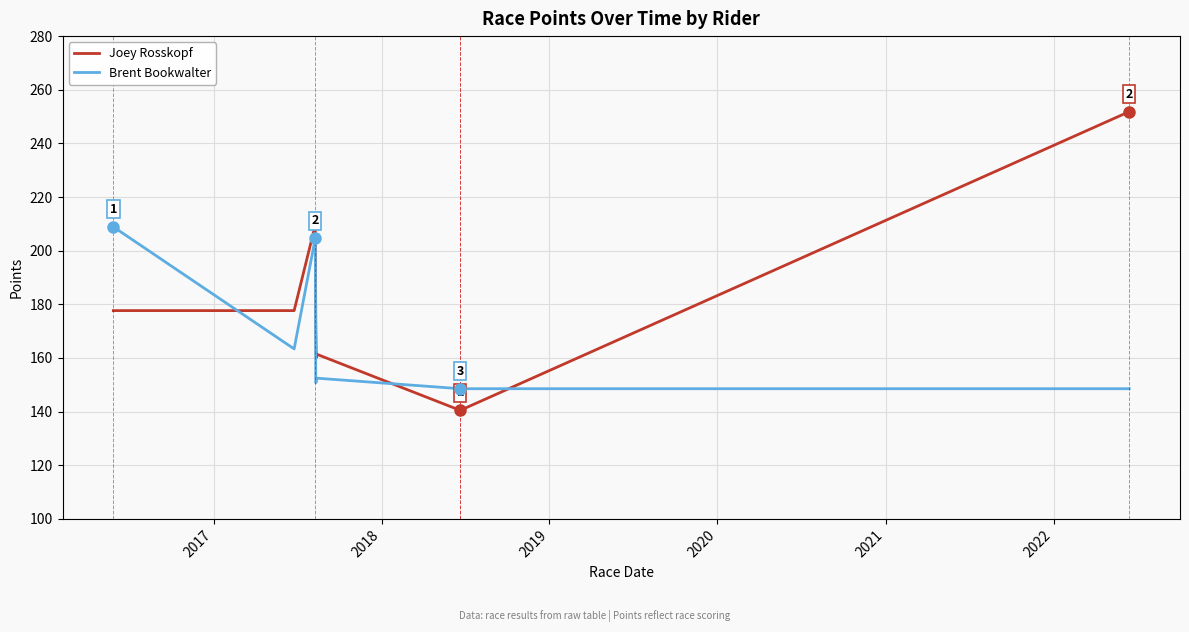

Which series ends up on top after the final intersection of Joey Rosskopf and Brent Bookwalter?

Joey Rosskopf